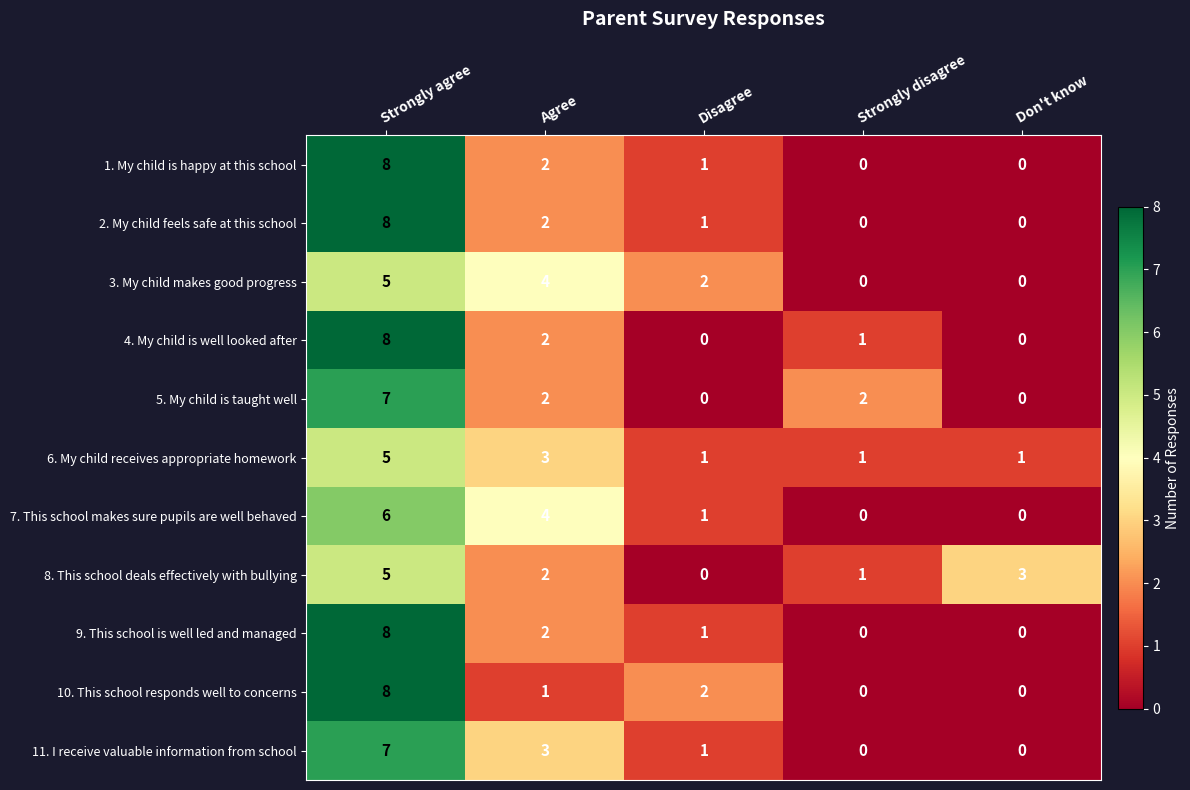

Which label corresponds to the largest value in the chart?

Strongly agree